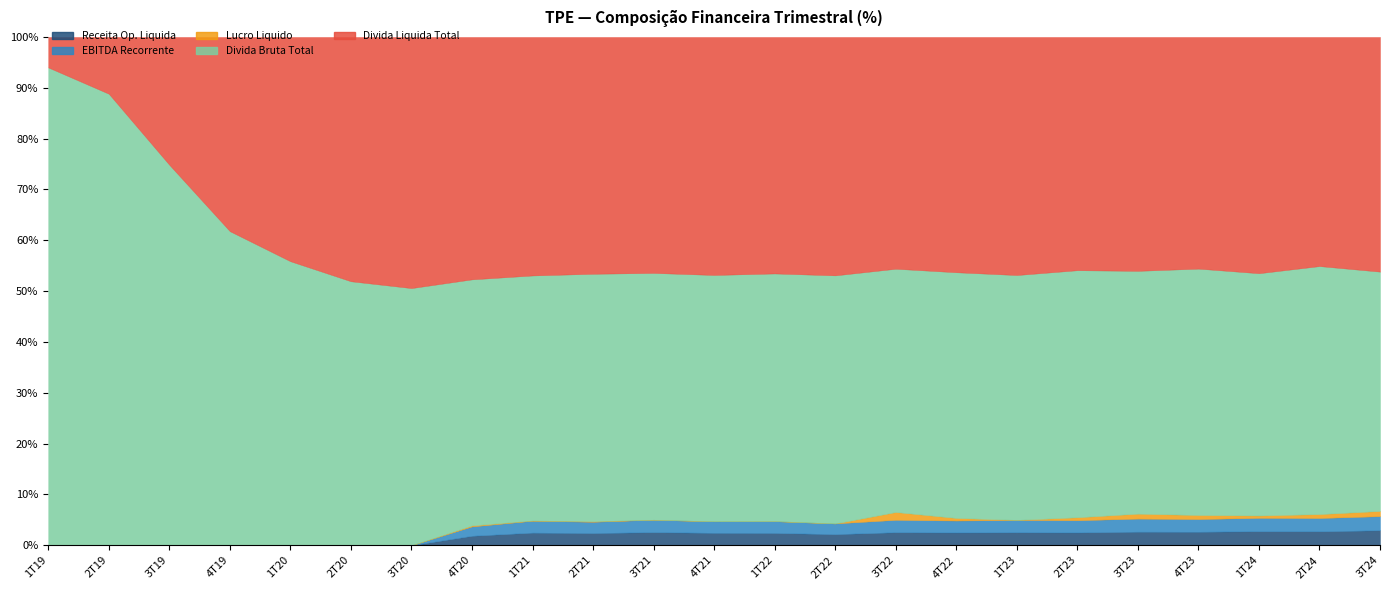

List the labels in order of EBITDA Recorrente value, largest first.

3T24, 3T23, 1T24, 2T24, 4T23, 3T22, 2T23, 1T23, 4T22, 3T21, 1T22, 4T21, 2T22, 1T21, 2T21, 4T20, 1T19, 2T19, 3T19, 4T19, 1T20, 2T20, 3T20